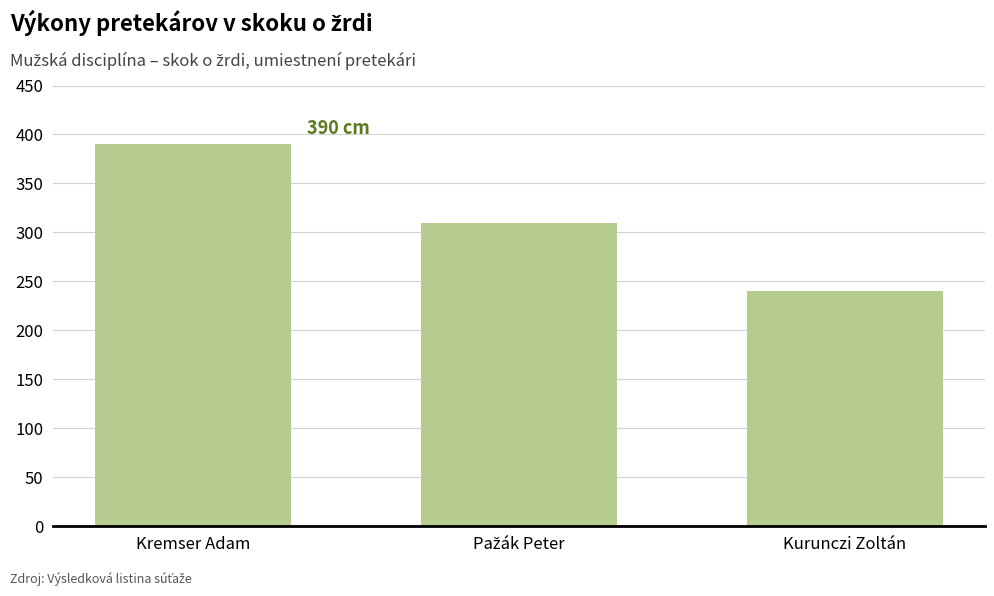

What is the label of the 3rd bar from the left?

Kurunczi Zoltán